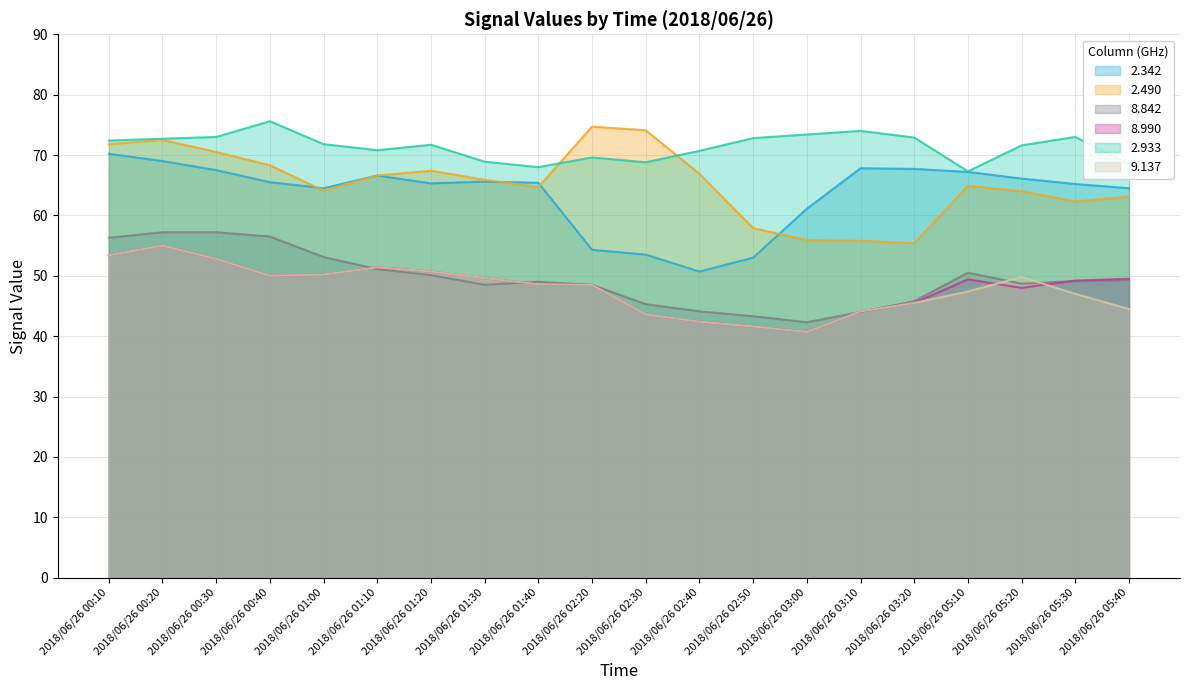

Which has a higher value, 2018/06/26 01:20 or 2018/06/26 01:10?

2018/06/26 01:10